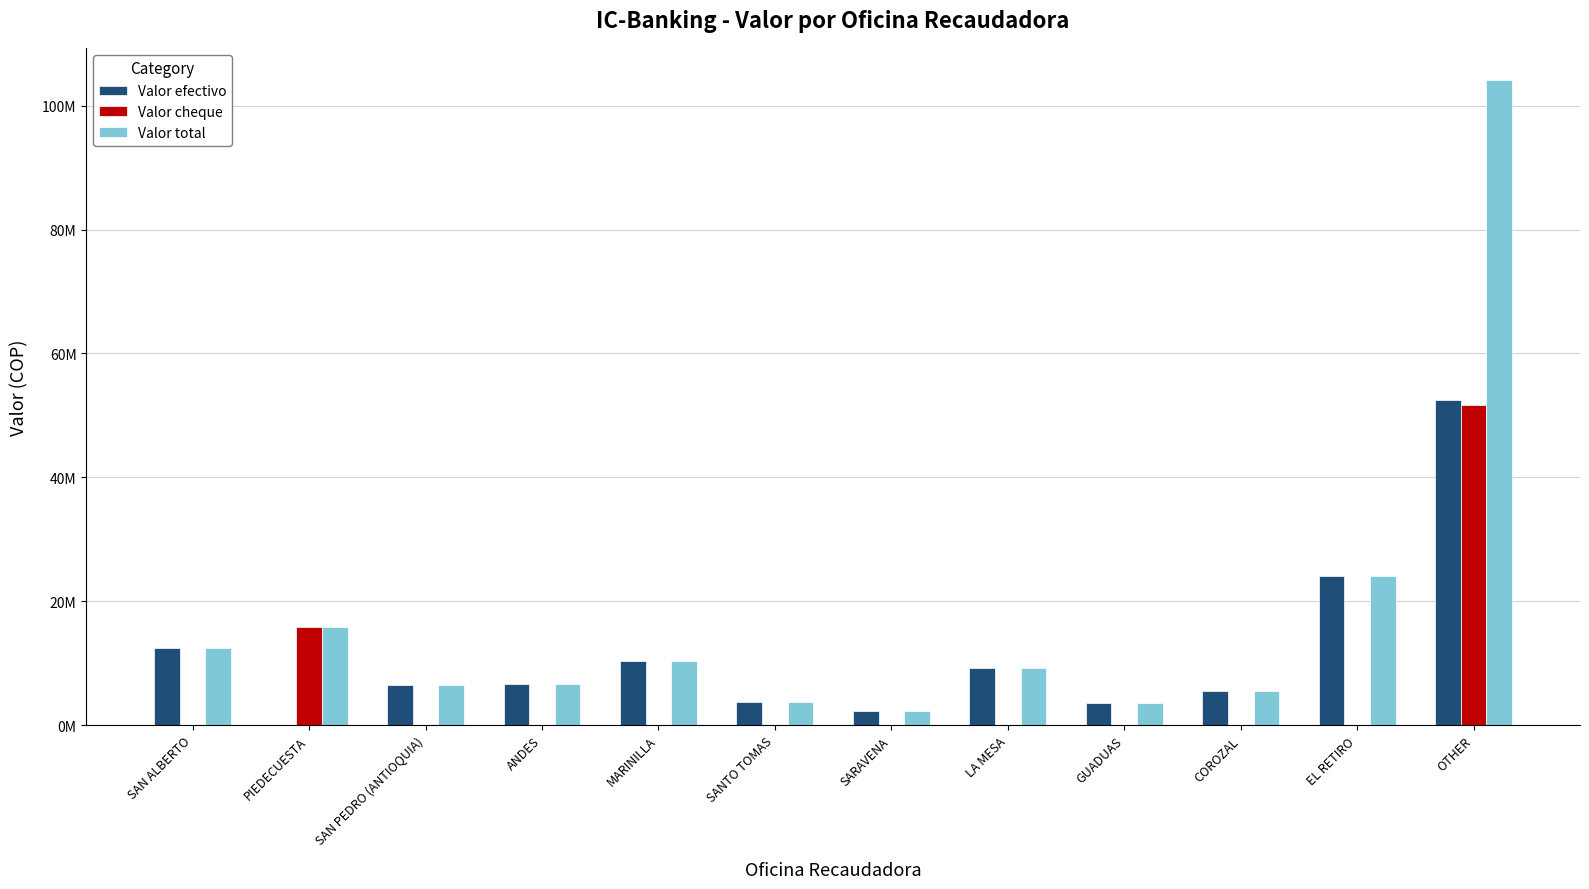

The value of Valor cheque at SAN PEDRO (ANTIOQUIA) is 0. True or false?

True